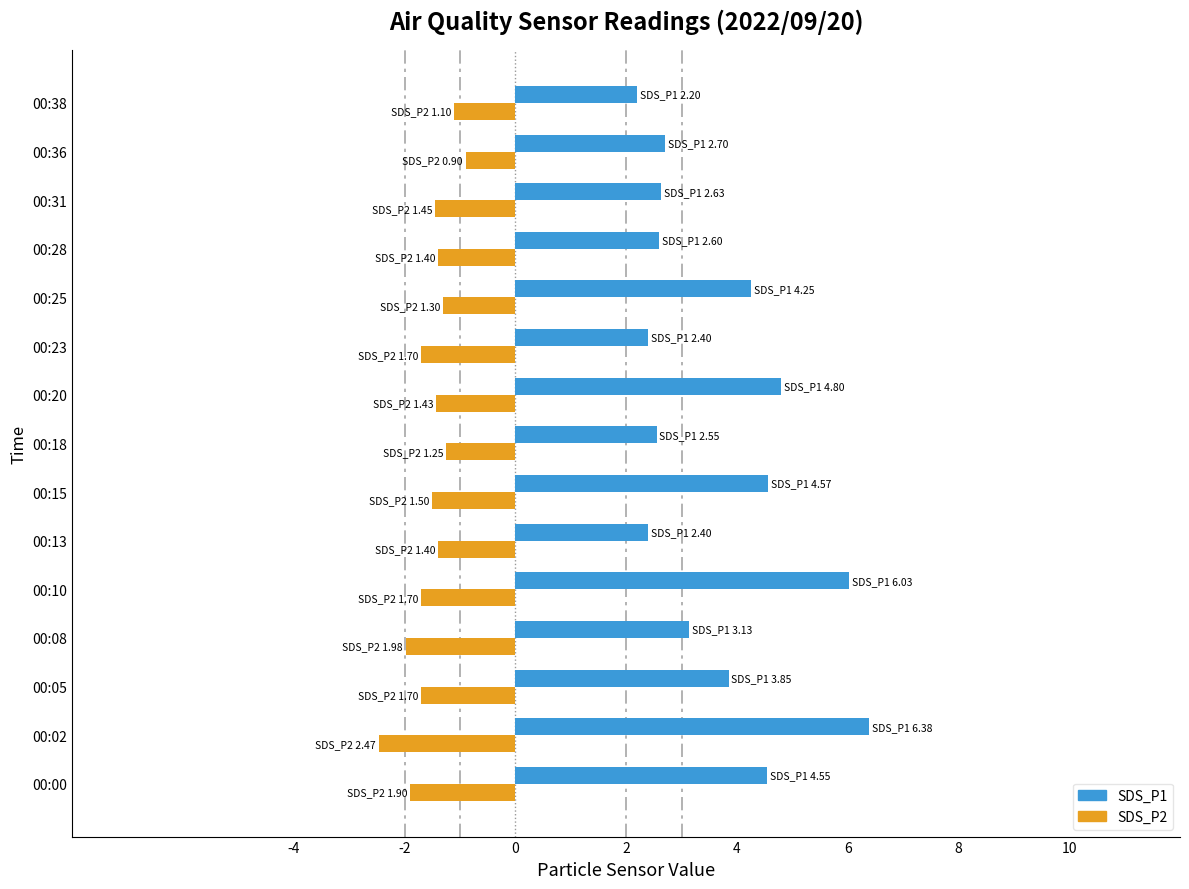

Rank the series by their maximum value, from highest to lowest.

SDS_P1, SDS_P2